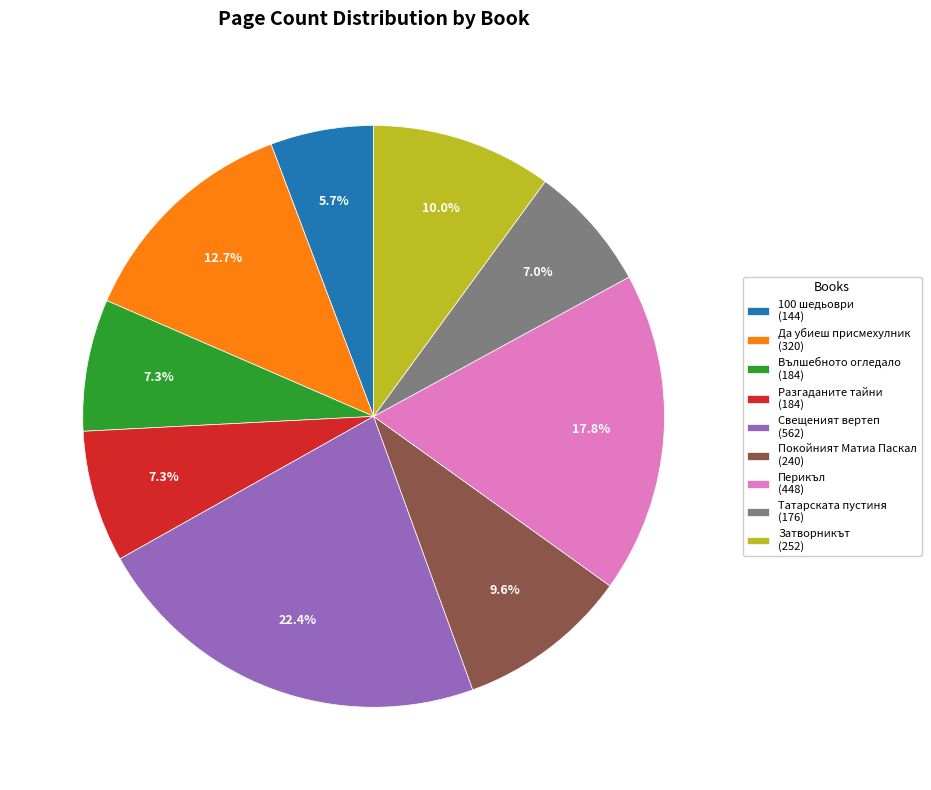

Which slice is the smallest?

100 шедьоври